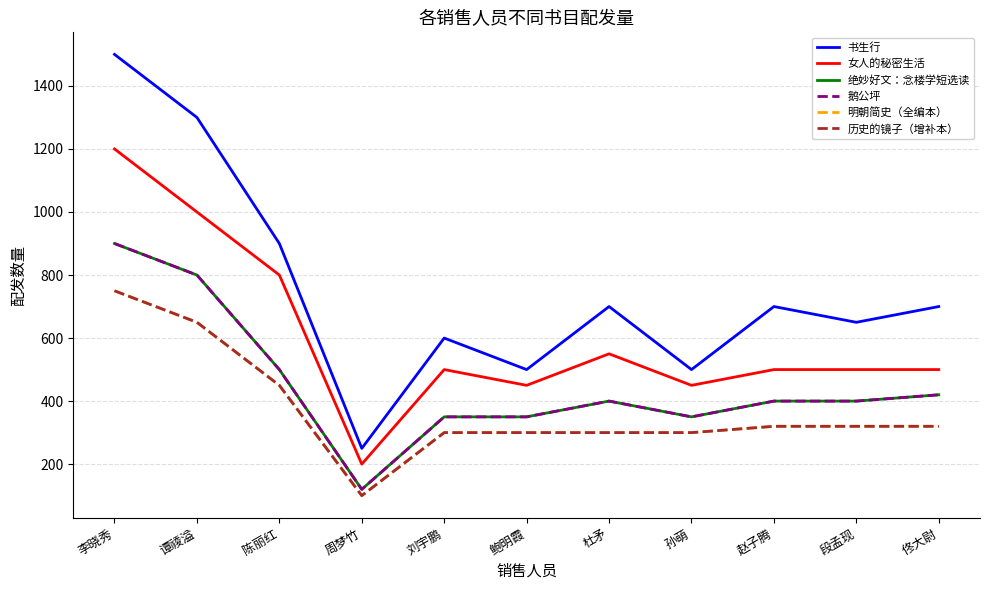

The 鹅公坪 series shows 900 at 李晓秀. True or false?

True